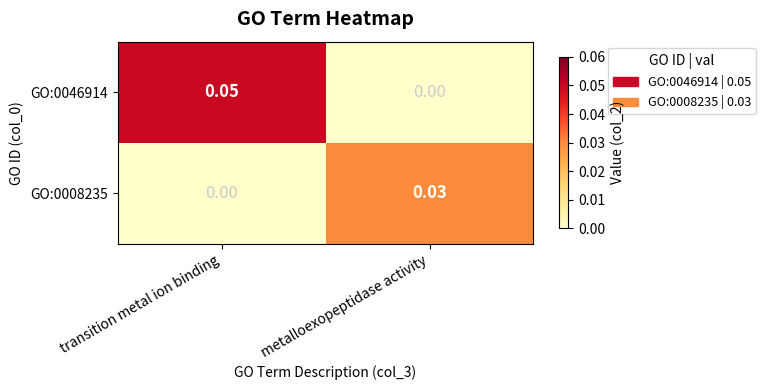

Which series has the largest total across all categories?

GO:0046914